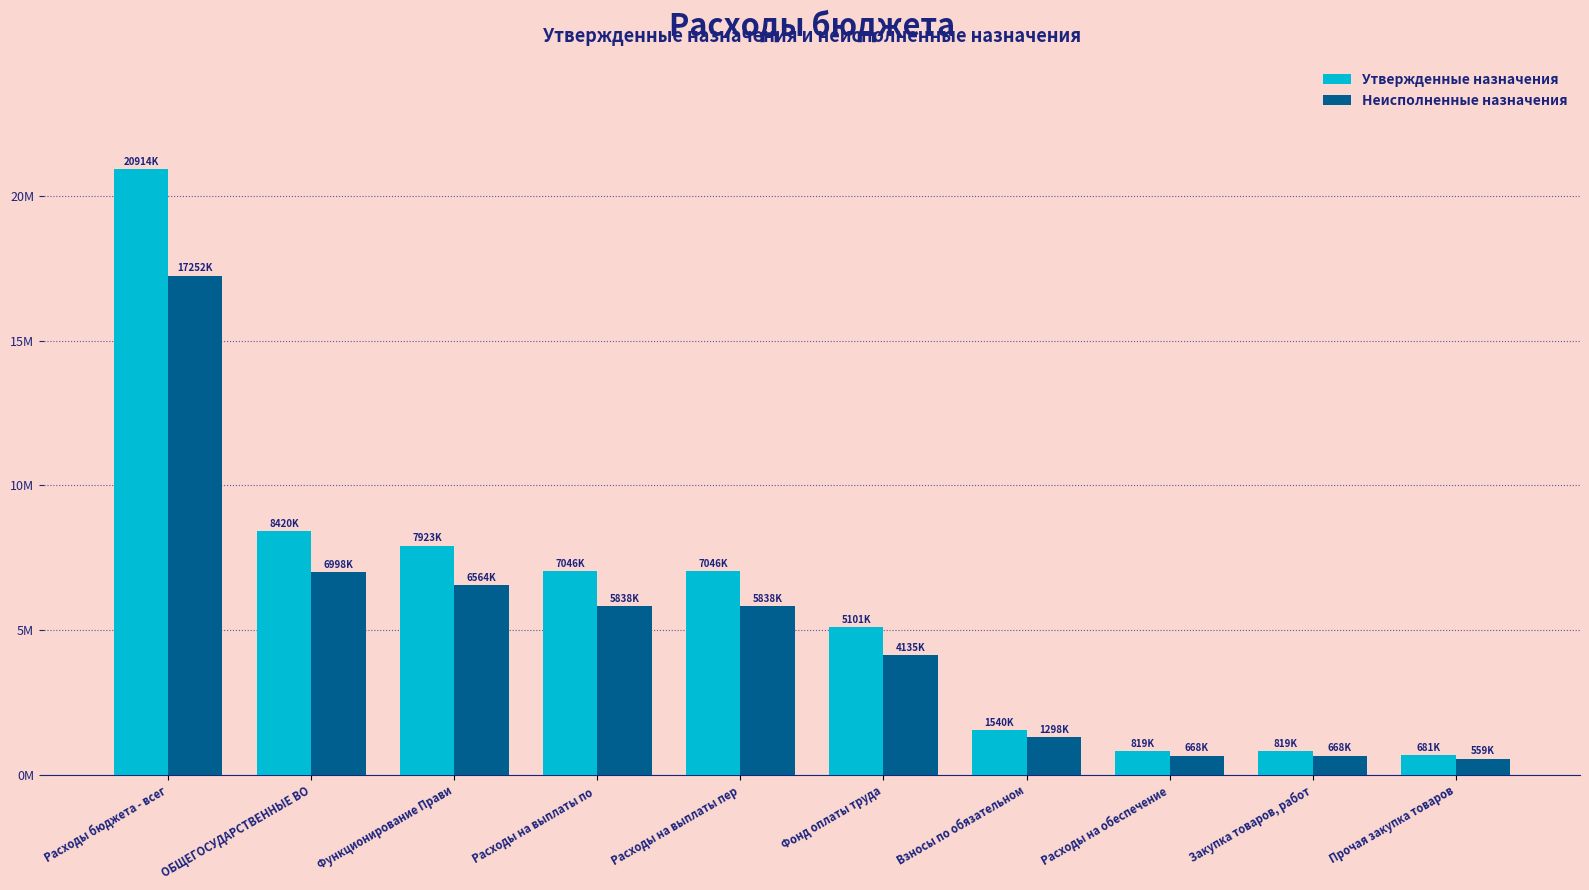

Are the bars grouped side by side (vs. stacked)?

Yes